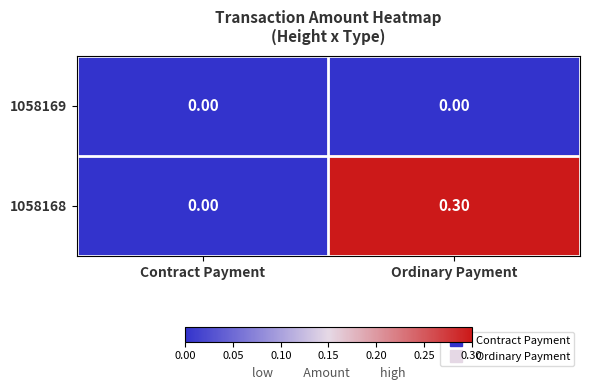

At which category is the sum across all series the highest?

Ordinary Payment